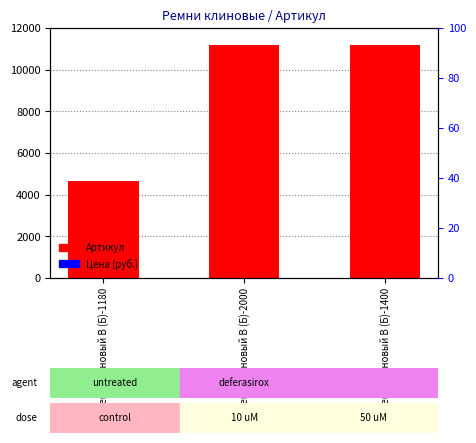

What is the total value across all series at Ремень клиновый В (Б)-1180?

4809